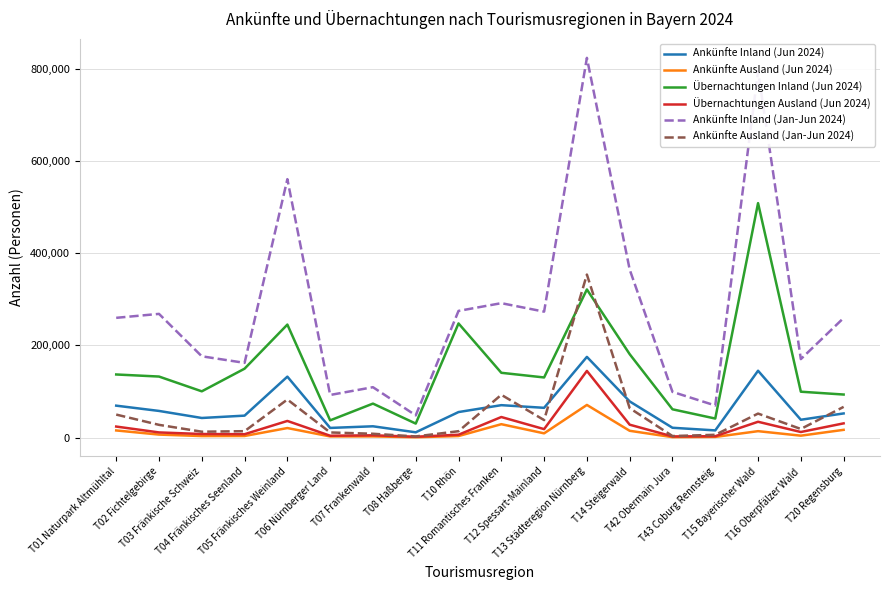

List the series in order of their peak value, lowest first.

Ankünfte Ausland (Jun 2024), Übernachtungen Ausland (Jun 2024), Ankünfte Inland (Jun 2024), Ankünfte Ausland (Jan-Jun 2024), Übernachtungen Inland (Jun 2024), Ankünfte Inland (Jan-Jun 2024)